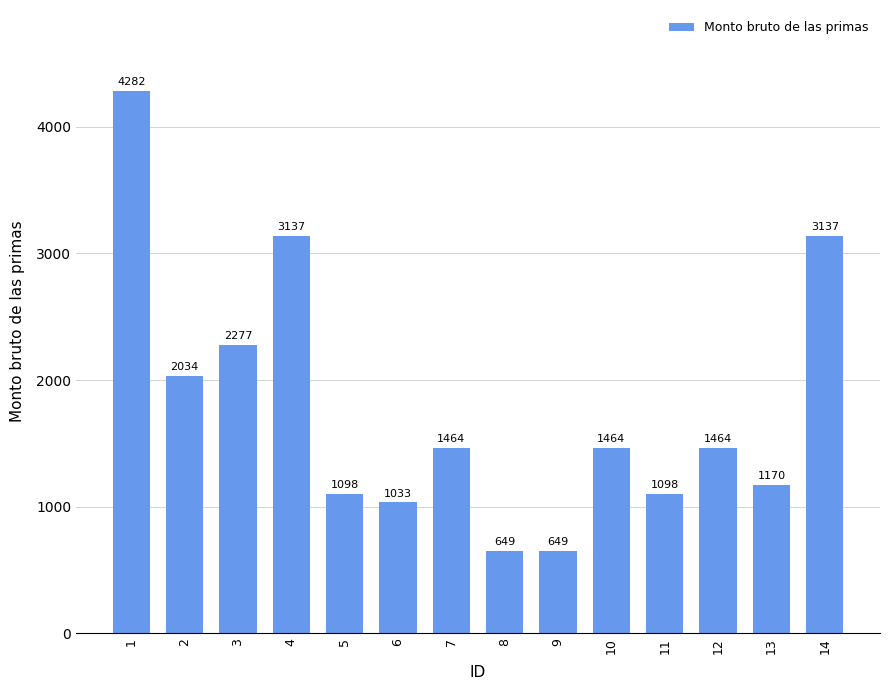

At which label is the value closest to 2465?

3